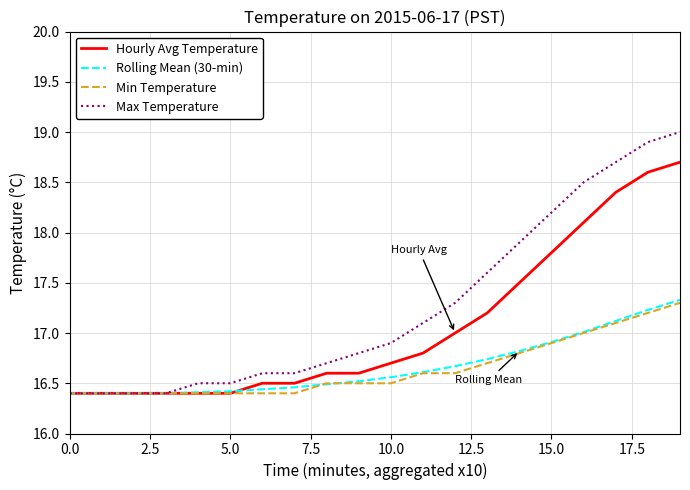

Which series has the largest total across all categories?

Max Temperature